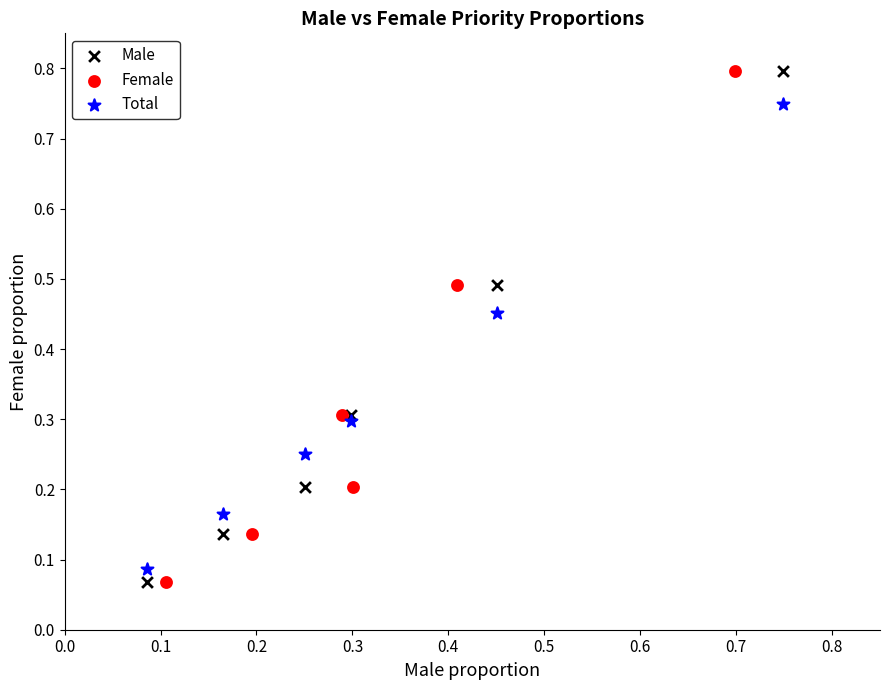

What are all the series names shown in the legend?

Male, Female, Total